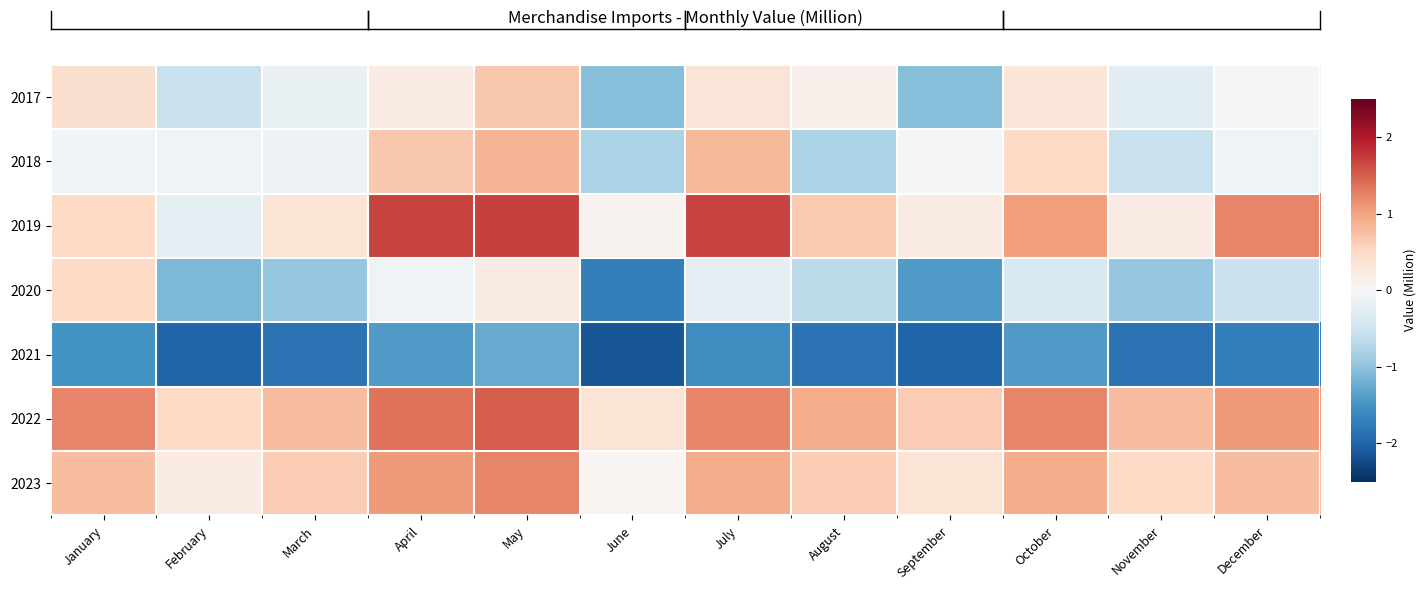

At how many categories does at least one series exceed -1?

12